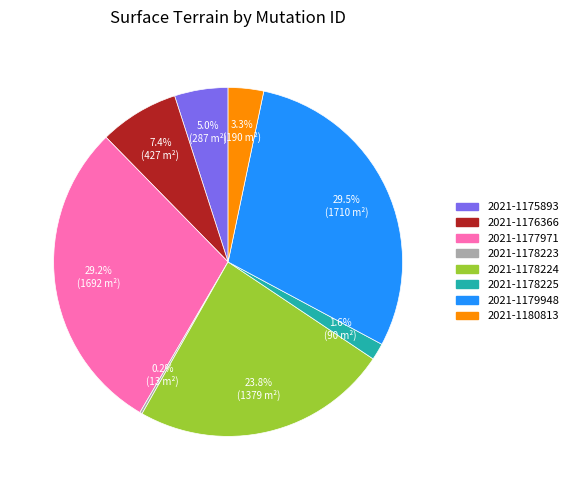

Is 2021-1176366 the majority of the pie?

No